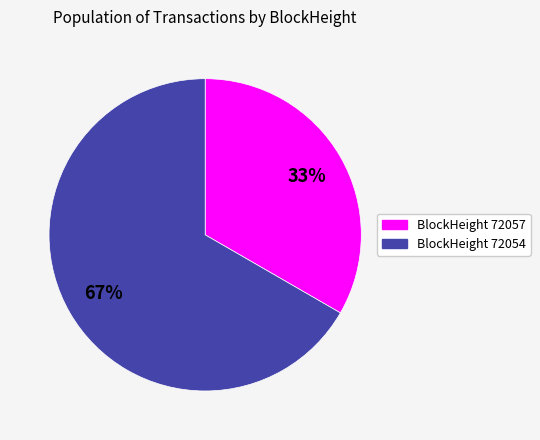

Count the number of slices in the pie.

2